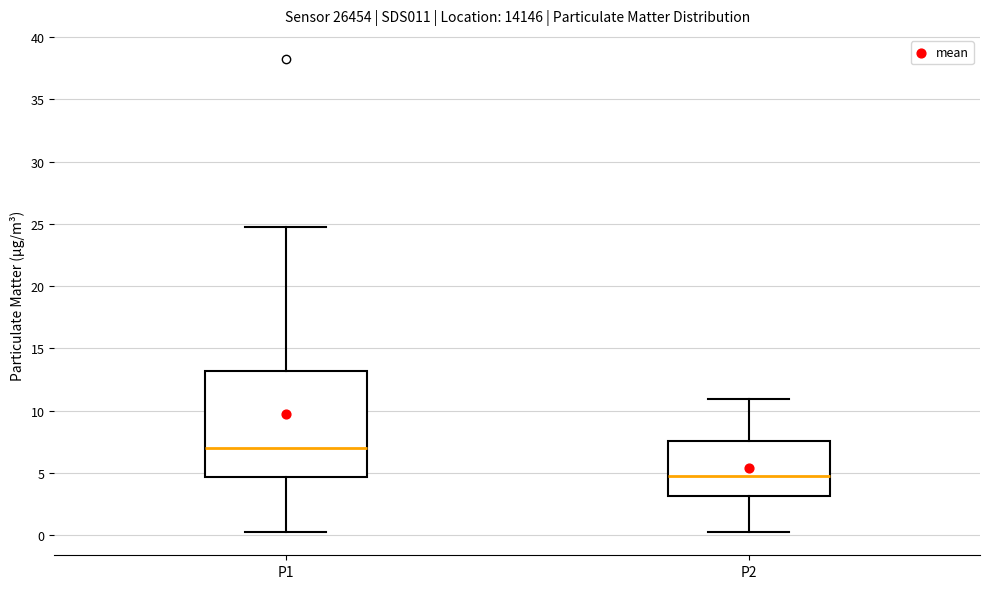

Reading left to right, read every box against the y-axis: the position of its median line, the range the box covers, and the ends of its whiskers. The values are not printed on the chart, so give them approximately, as read against the axis.

P1: median 7.0, box 4.5 to 13.0, whiskers 0.5 to 24.5
P2: median 5.0, box 3.0 to 7.5, whiskers 0.5 to 11.0